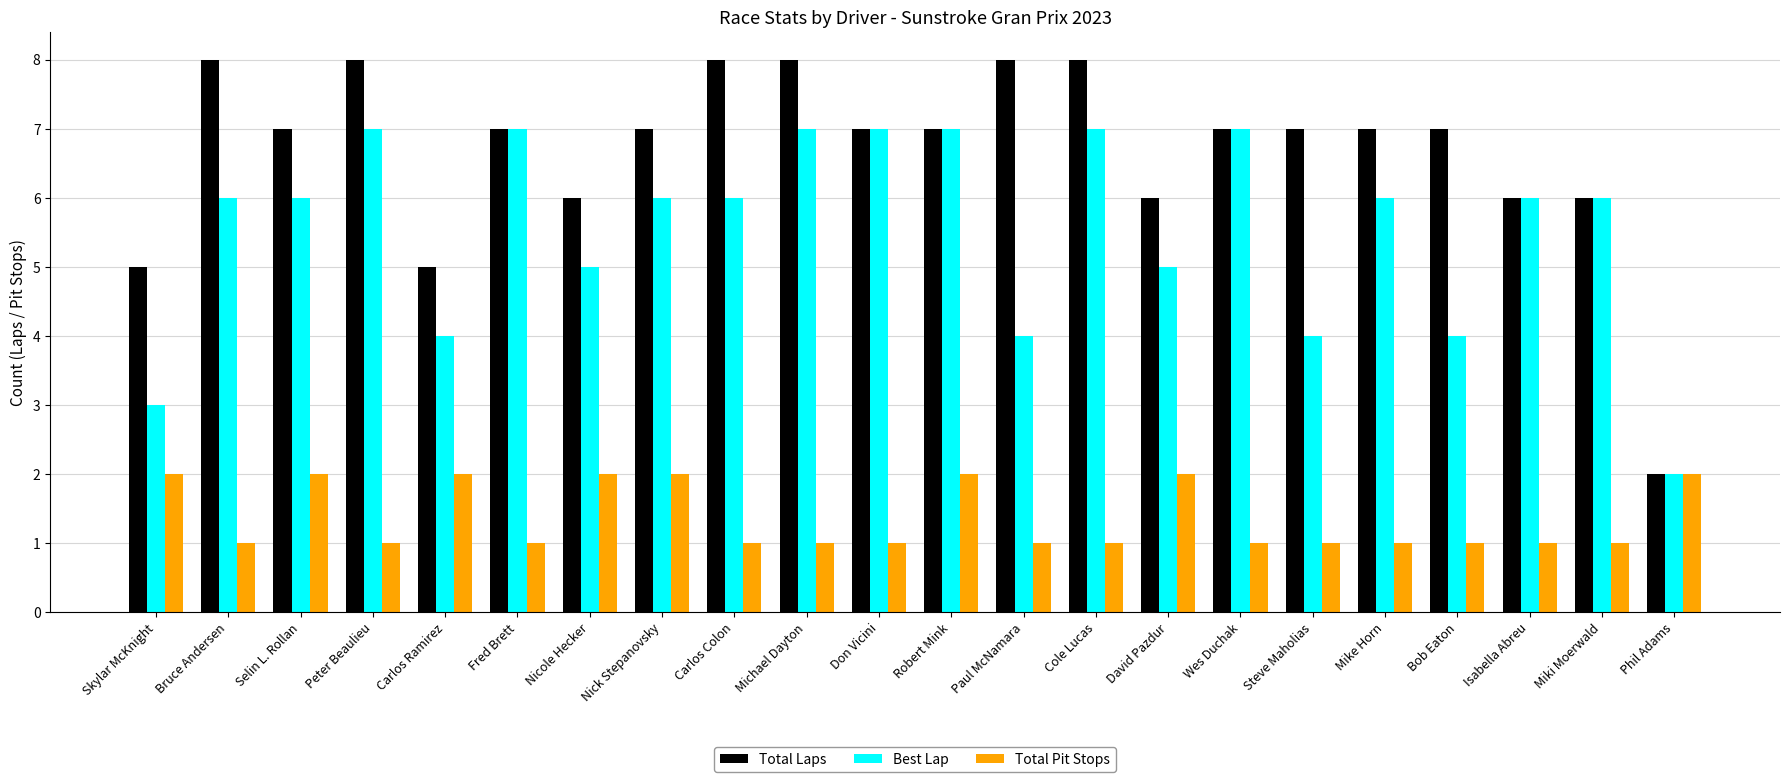

The value of Best Lap at Peter Beaulieu is 11. True or false?

False